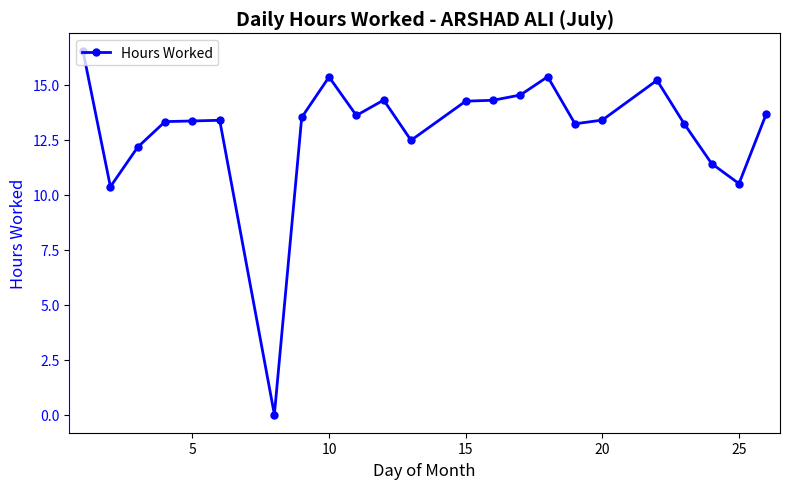

What is the value of the 19th point from the left?

15.2